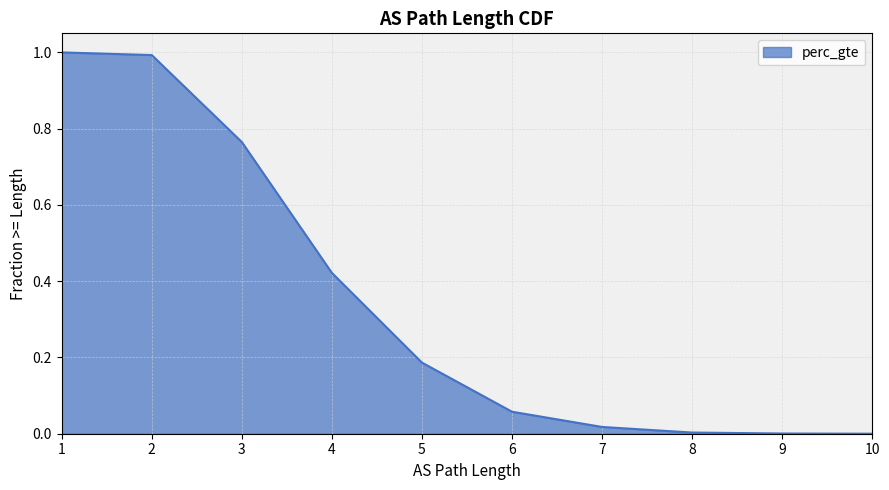

What is the sum of all values?

3.4